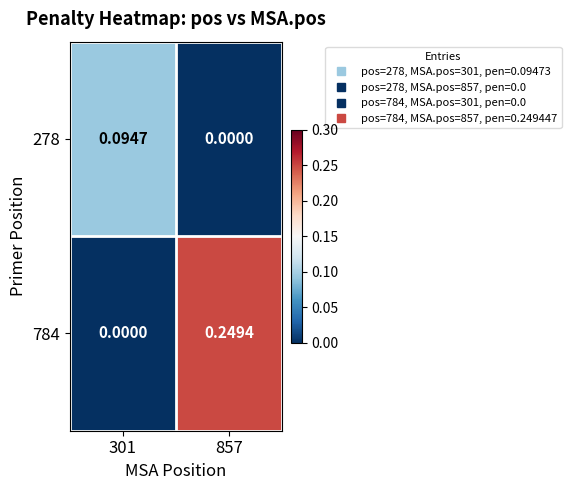

Is the value of 784 at 857 greater than the value of 278 at 301?

Yes